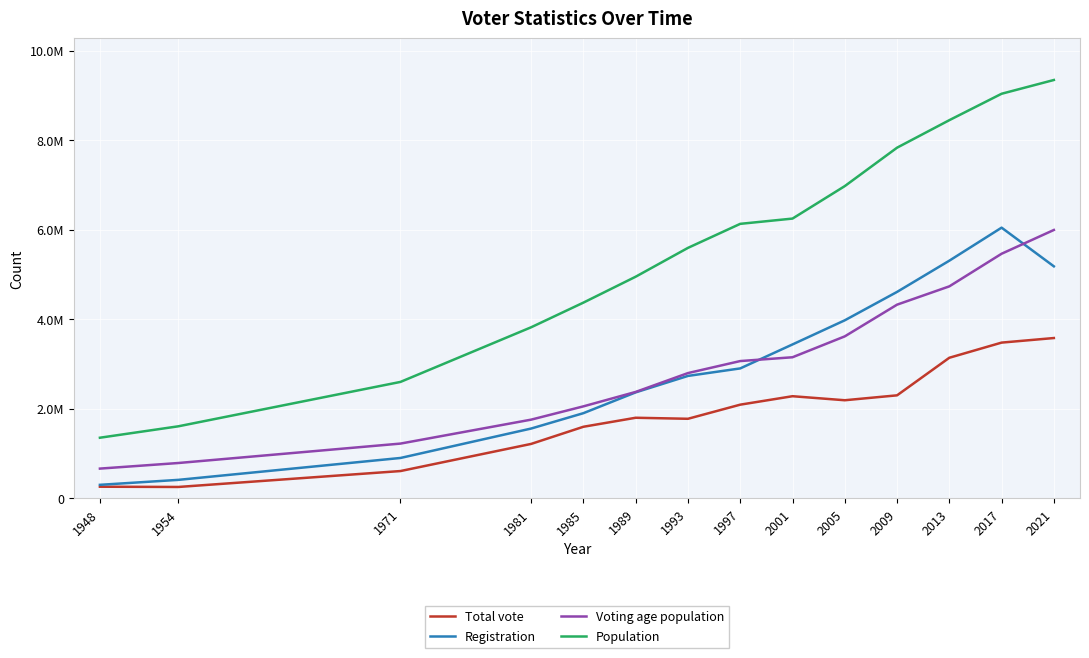

True or false: Voting age population and Population intersect in this chart.

False